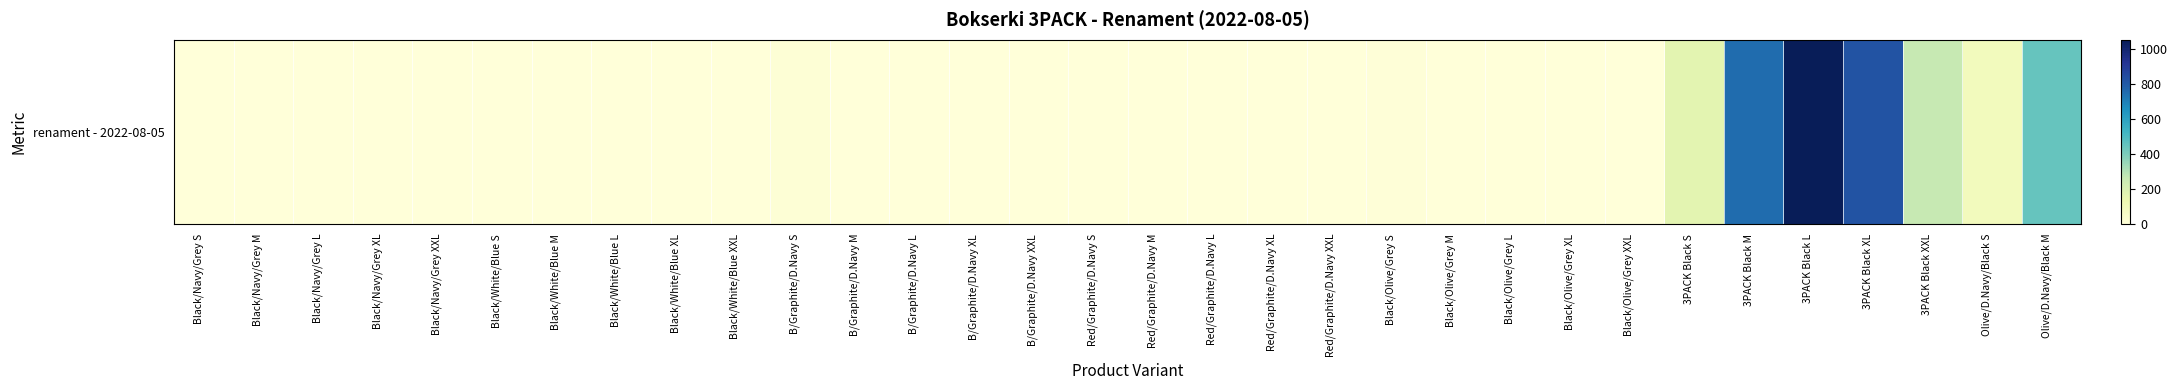

True or false: the data shows 3 at Black/Olive/Grey M.

True